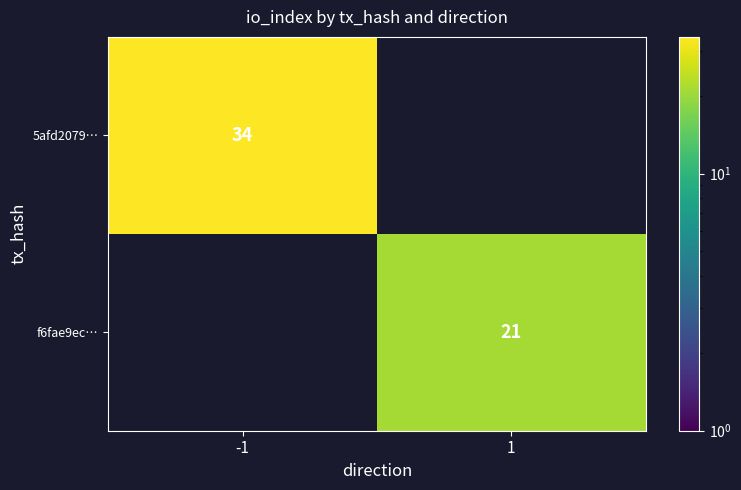

Is the value of f6fae9ec… at 1 greater than the value of 5afd2079… at -1?

No